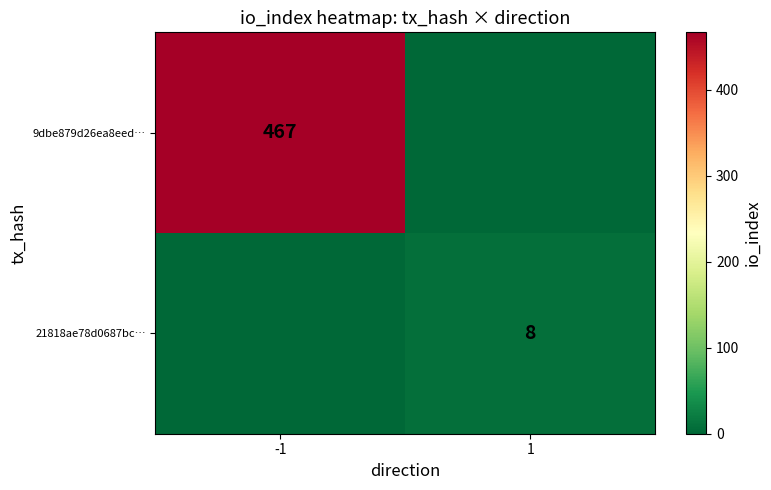

At which category does the chart reach its peak across all series?

-1